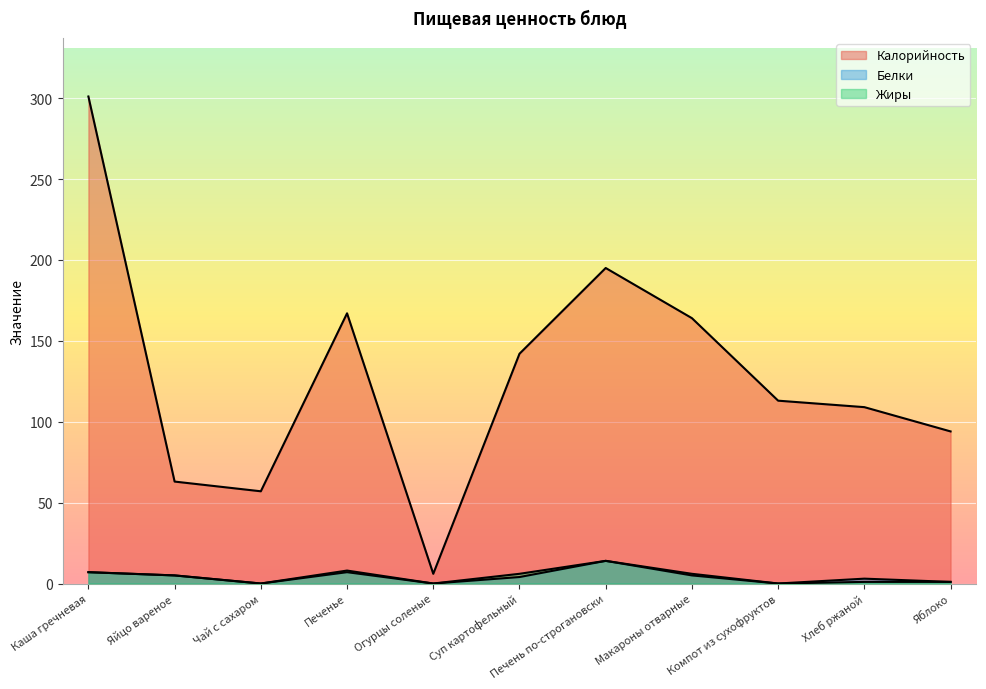

Is it true that Жиры equals 5 at Огурцы соленые?

False